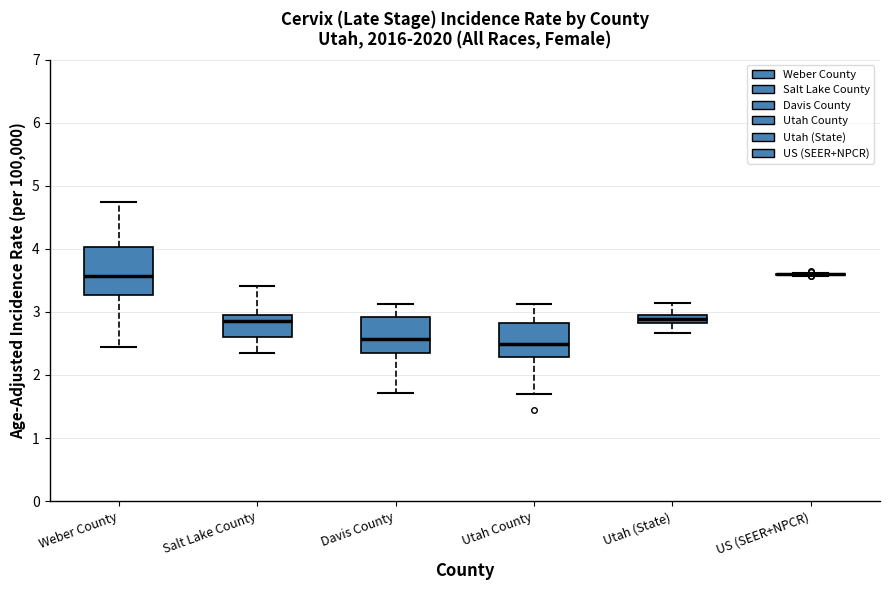

Which box is the tallest, from its lower edge to its upper edge?

Weber County